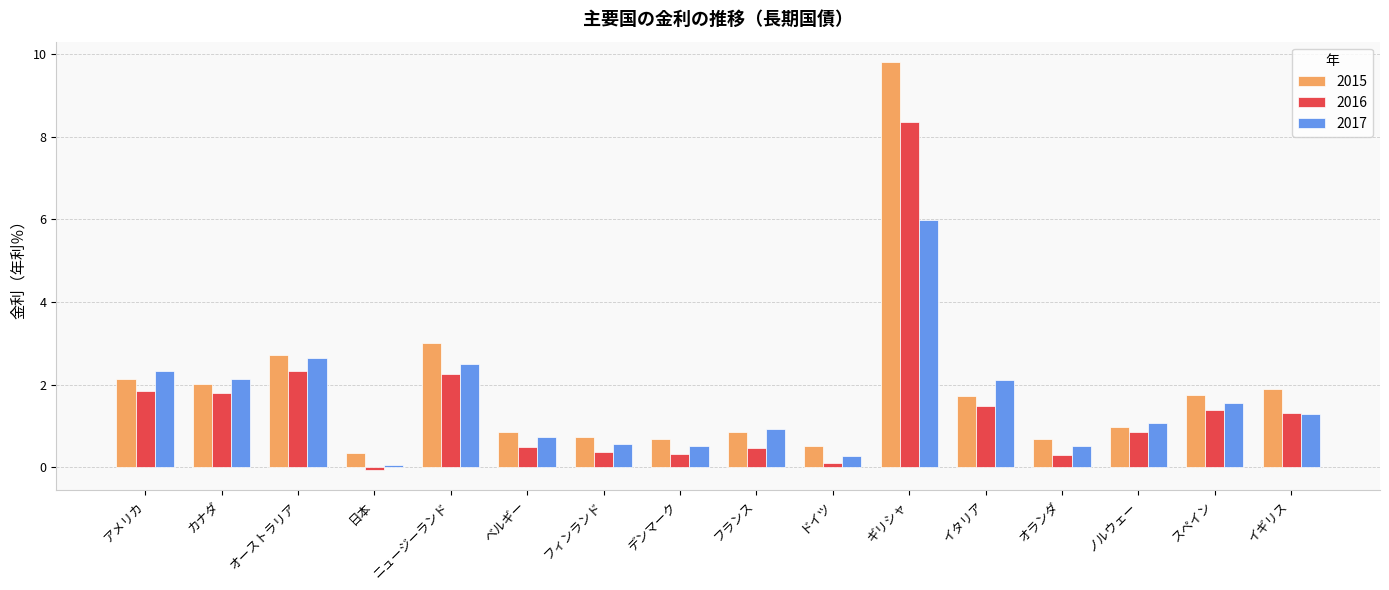

Is the value of 2017 at イギリス greater than the value of 2015 at ニュージーランド?

No